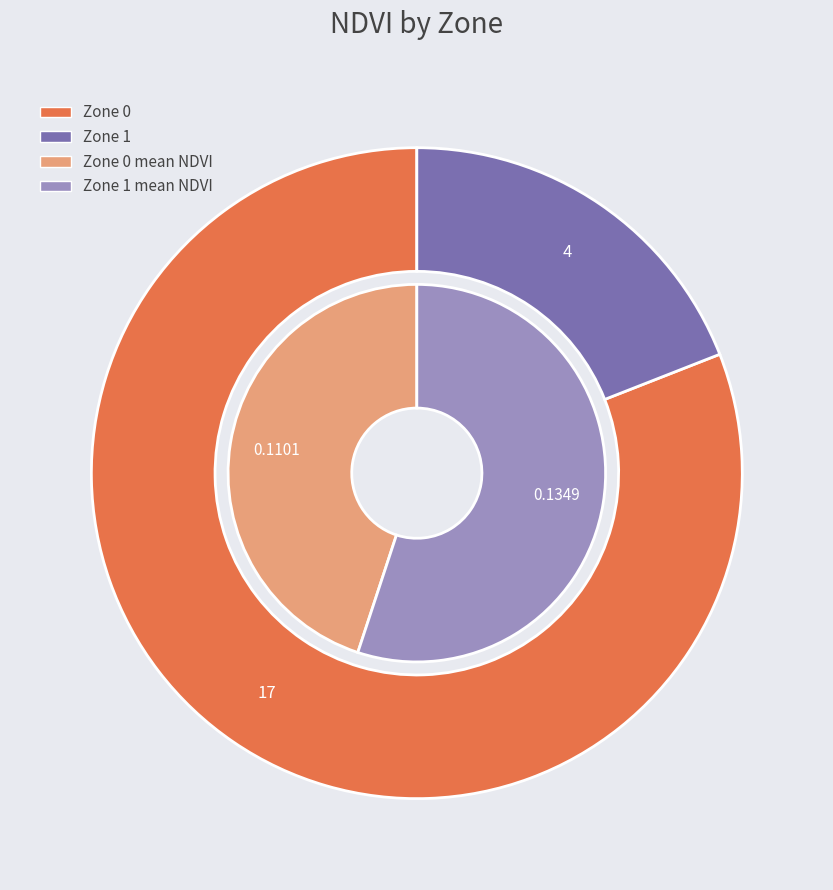

Between Zone 0 and Zone 1, which is larger?

Zone 0